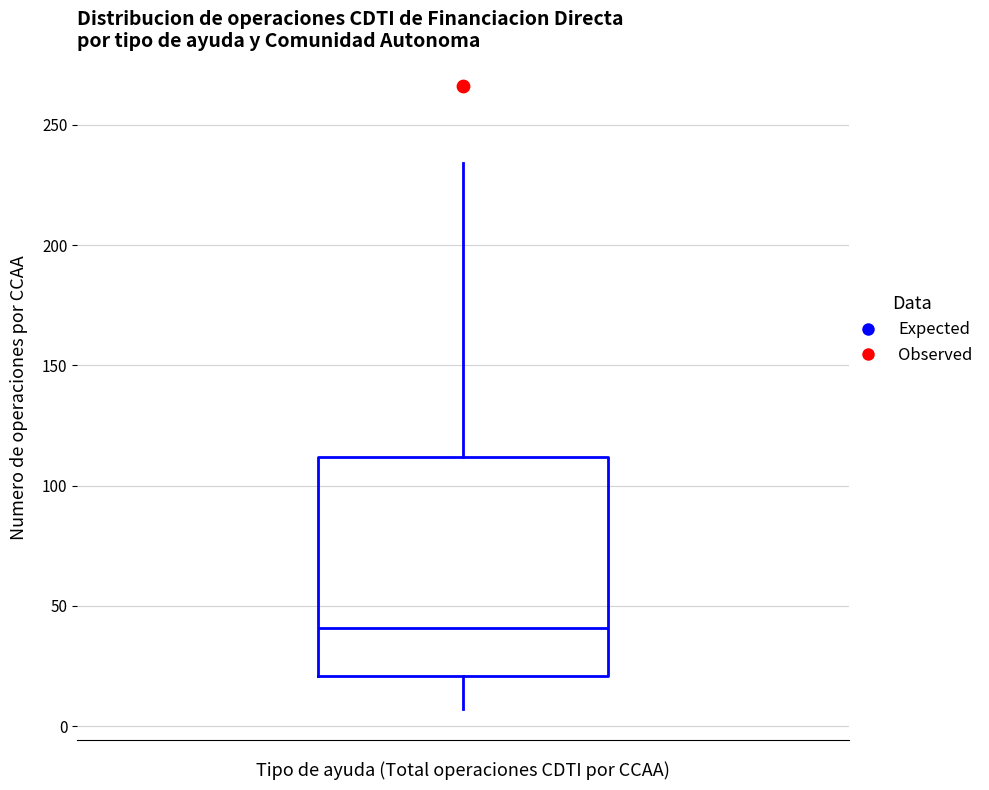

Transcribe this box plot: give where the median line is, the range the box spans, and where the two whiskers end, as read against the y-axis. The values are not printed on the chart, so give them approximately, as read against the axis.

median 40, box 20 to 110, whiskers 5 to 235